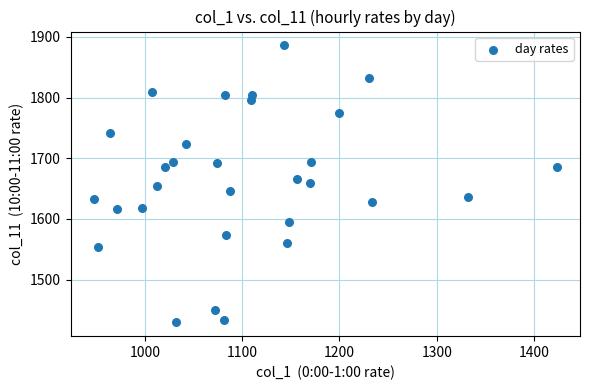

What is the range of X values (max minus min)?

475.6